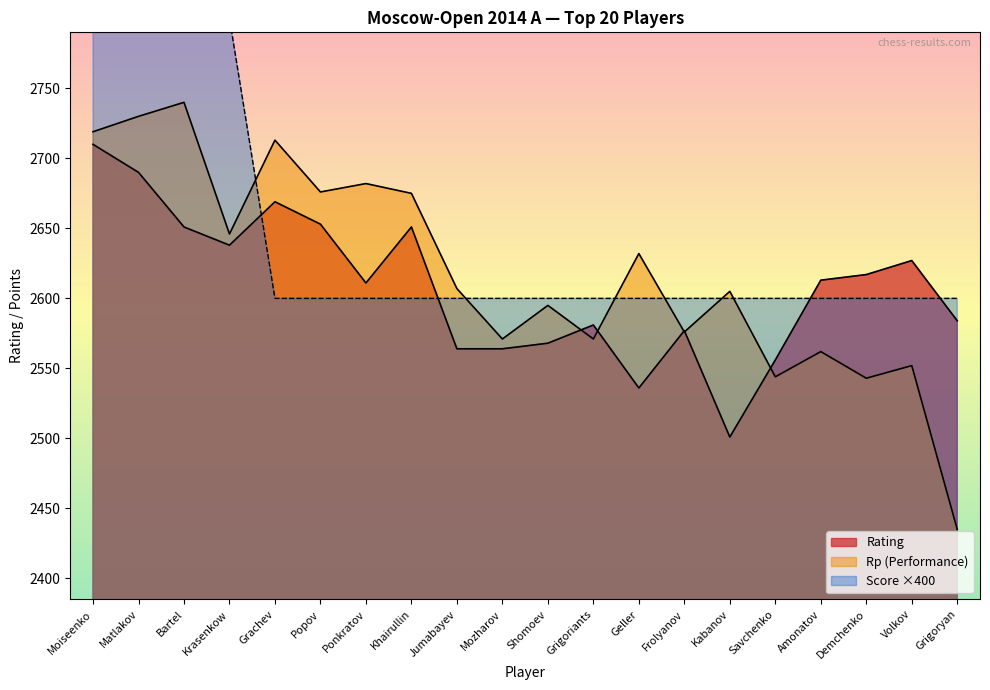

Where is the first local minimum for Rp?

Krasenkow